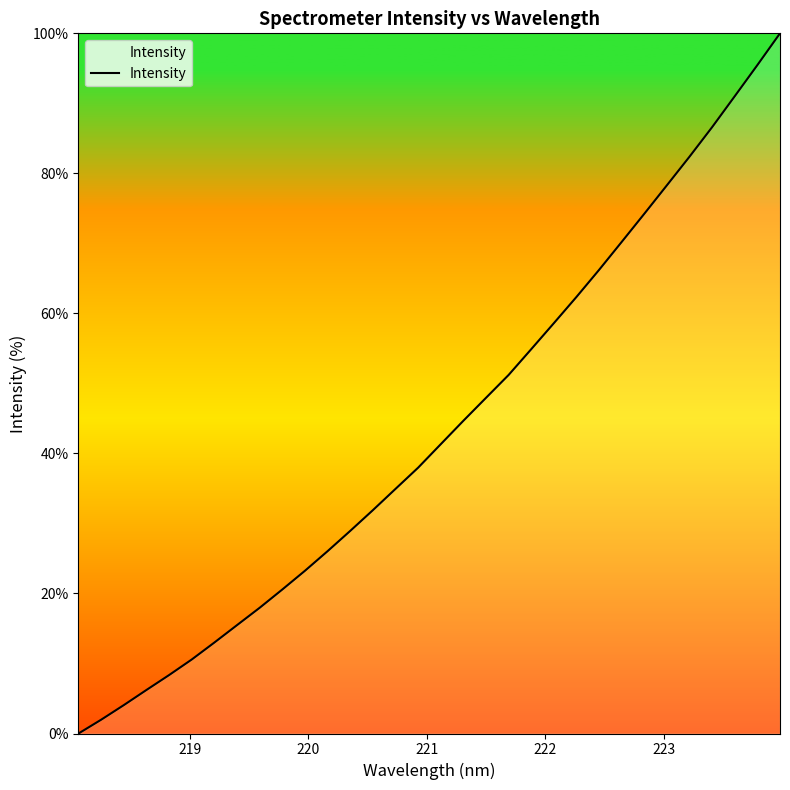

Reading right to left, list all the values displayed in this chart.

100.0	95.5	91.0	86.6	82.4	78.3	74.2	70.2	66.2	62.4	58.6	54.9	51.2	47.9	44.7	41.3	38.0	34.9	31.9	28.9	26.0	23.2	20.6	18.0	15.5	13.0	10.6	8.3	6.2	4.1	2.0	0.0